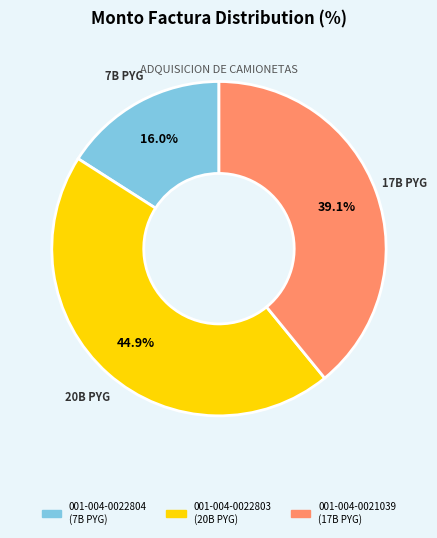

What is the ratio of the value at 001-004-0021039 to the value at 001-004-0022803?

0.9